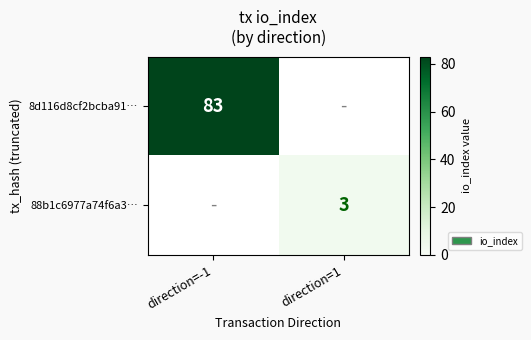

Is it true that 8d116d8cf2bcba91… equals 83 at direction=-1?

True